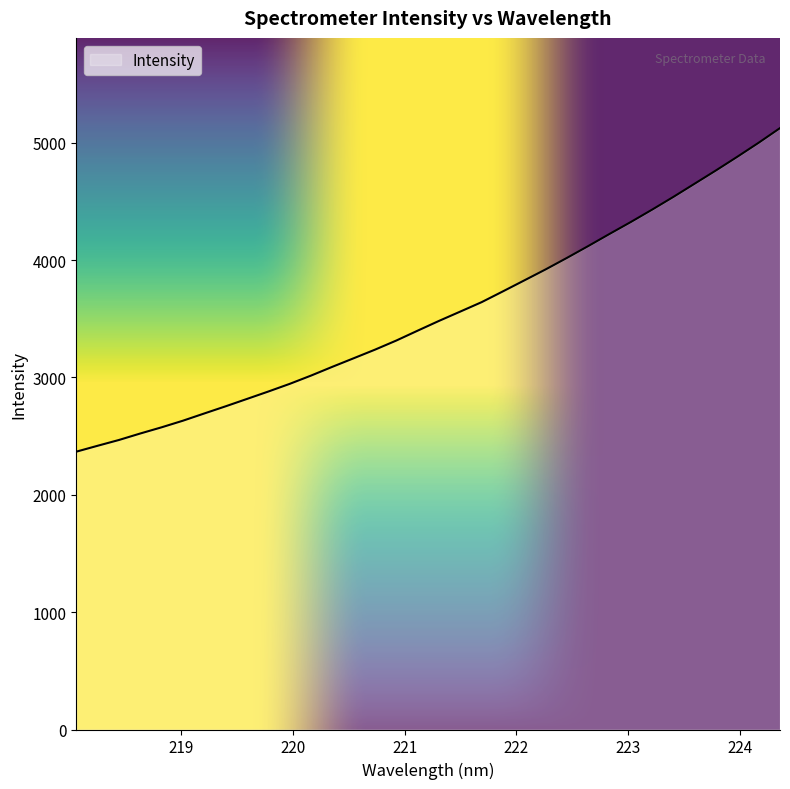

What is the maximum value shown in the chart?

5125.0